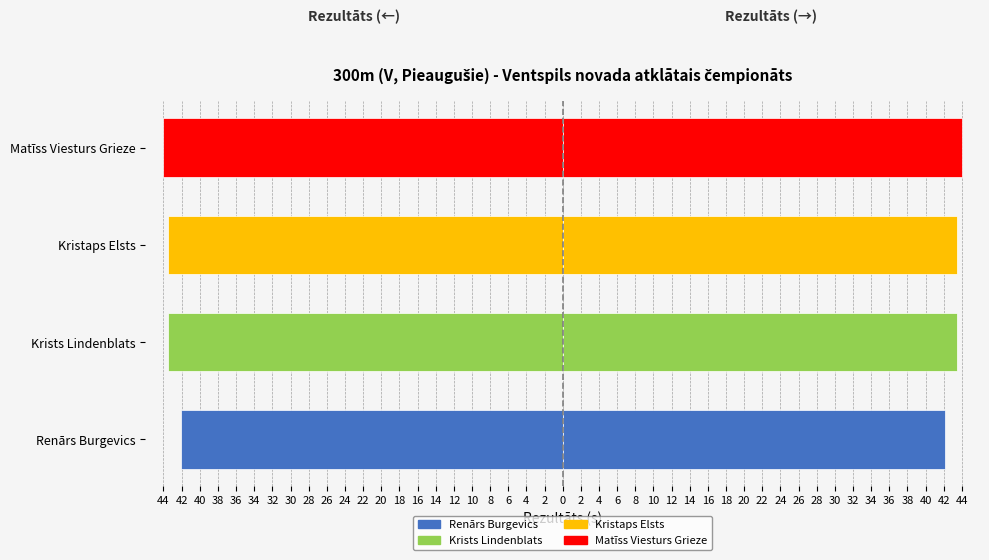

Rank the categories by value from highest to lowest.

Matīss Viesturs Grieze, Krists Lindenblats, Kristaps Elsts, Renārs Burgevics